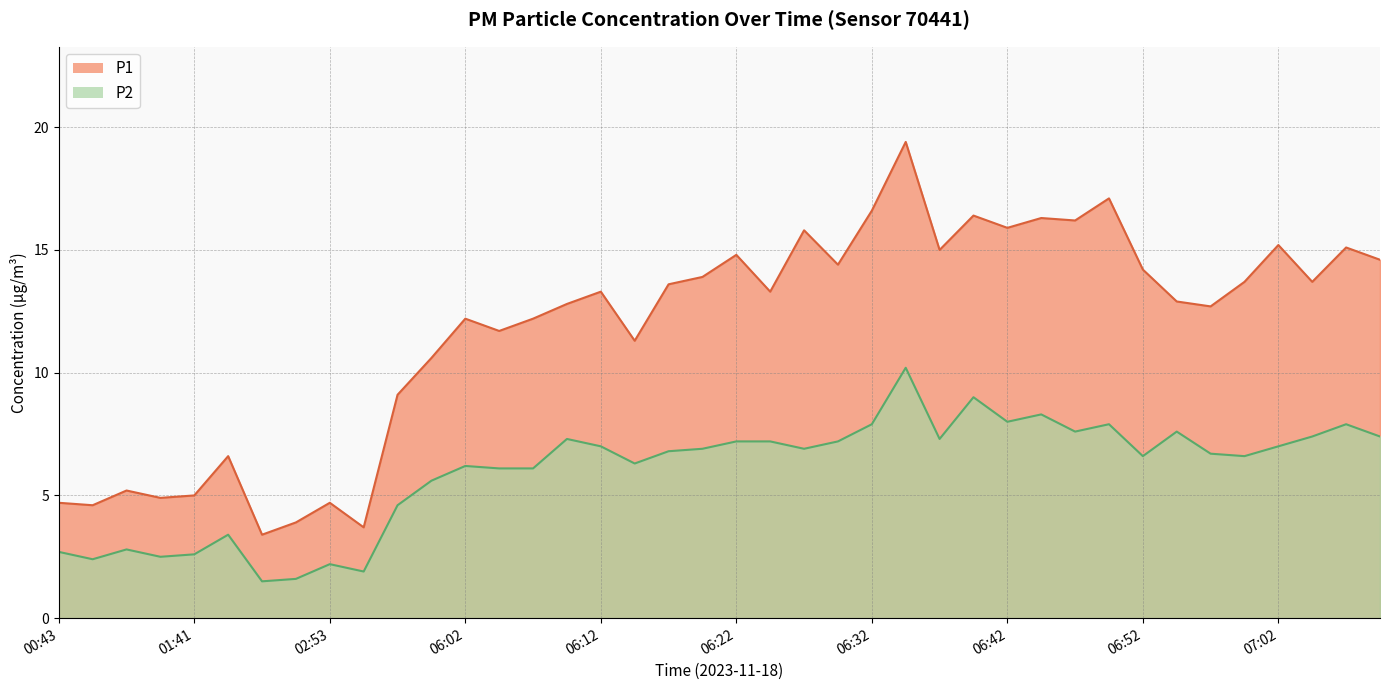

How many values in the P2 series are below 6?

12